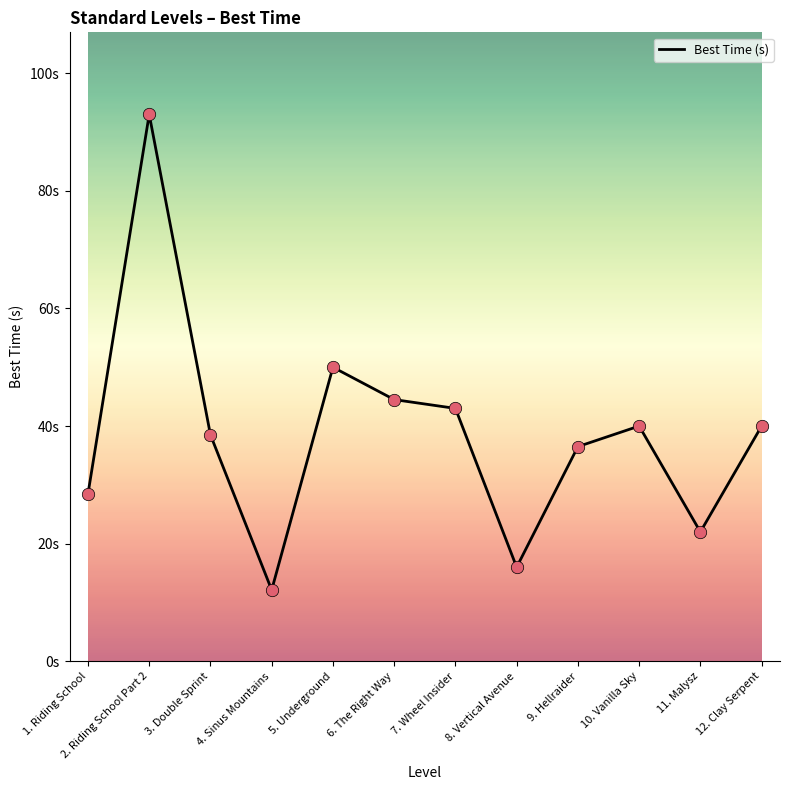

What is the change in value from 6. The Right Way to 12. Clay Serpent?

-4.5